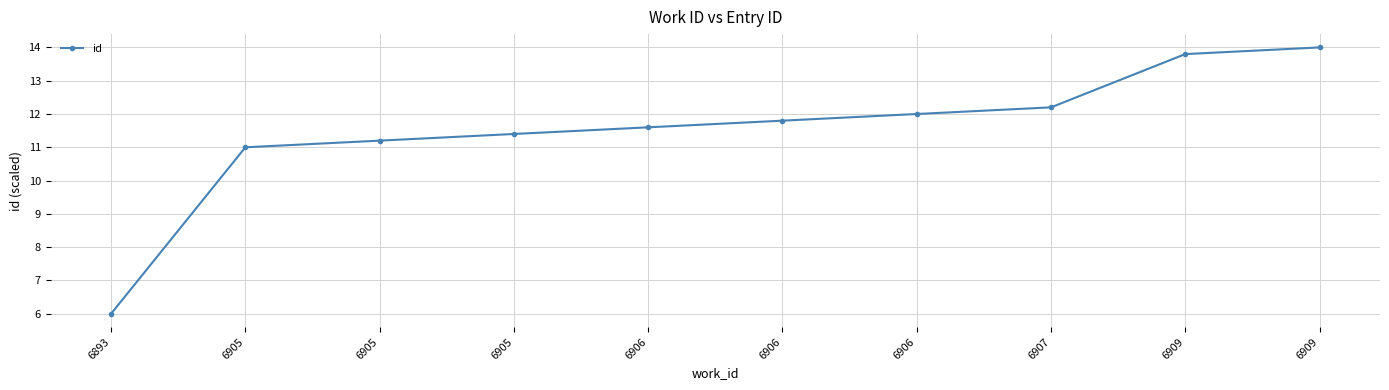

The value at 6905 is 11.2. True or false?

True